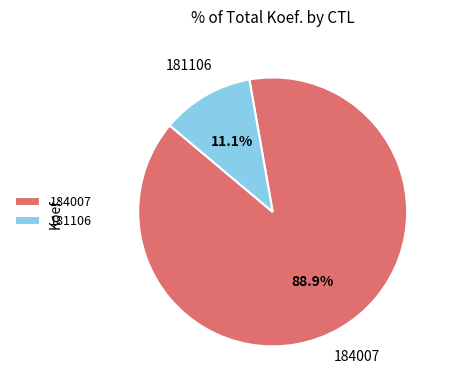

To the nearest percent, what is the difference between the largest and smallest slice percentages?

78%